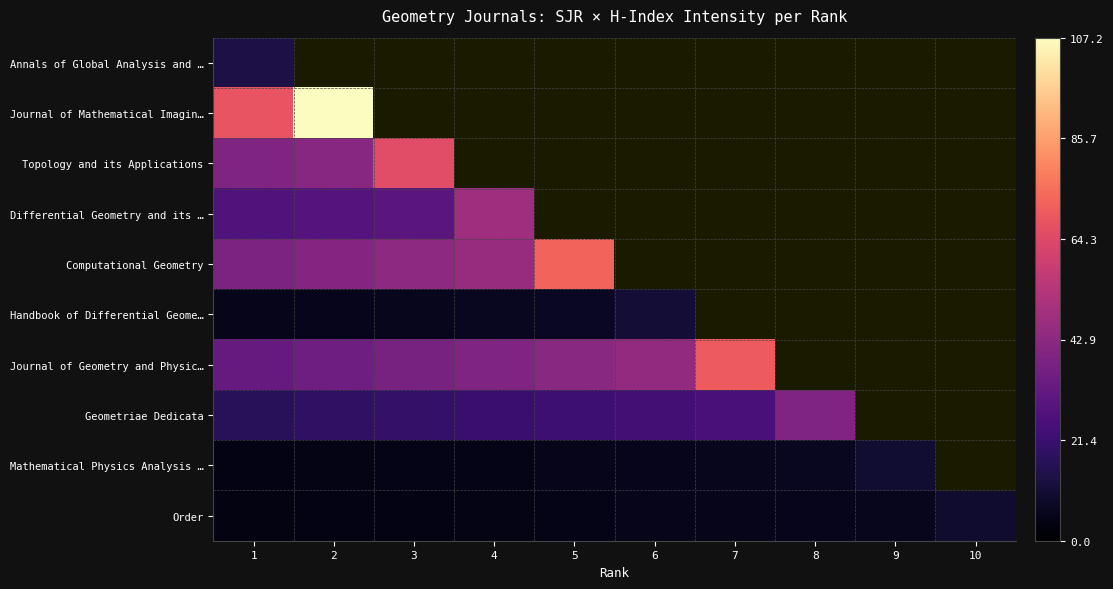

Which has a higher value, 7 or 10?

7